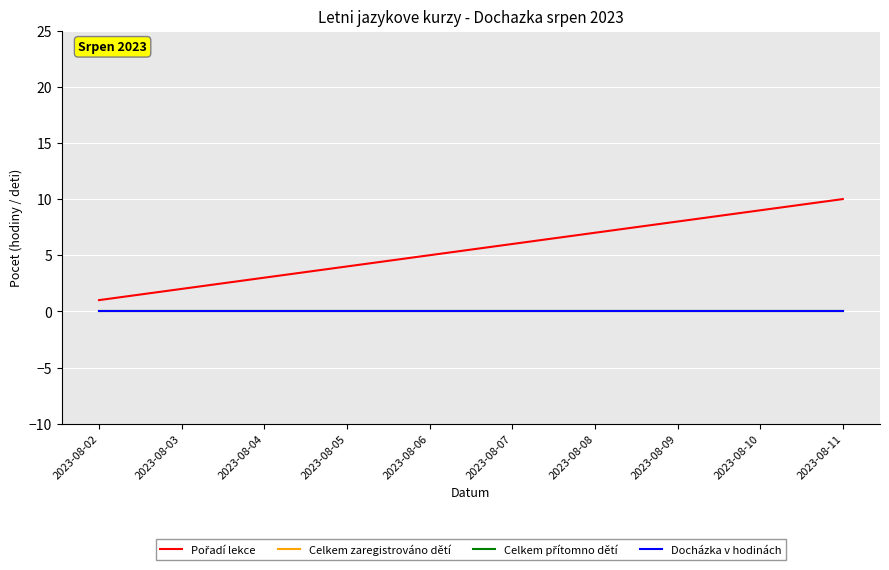

True or false: Docházka v hodinách and Celkem přítomno dětí cross at least once.

False